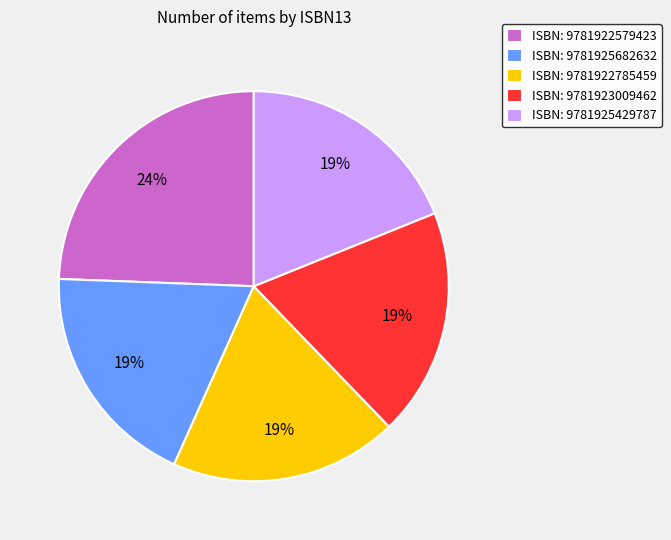

Is there any slice that represents more than half of the pie?

No